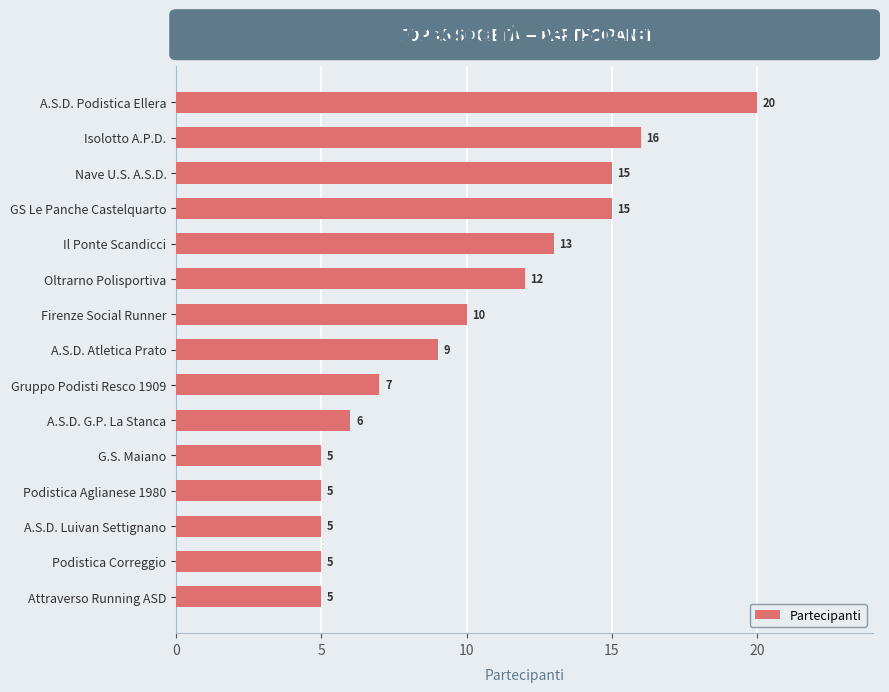

What is the label of the 11th bar from the top?

G.S. Maiano